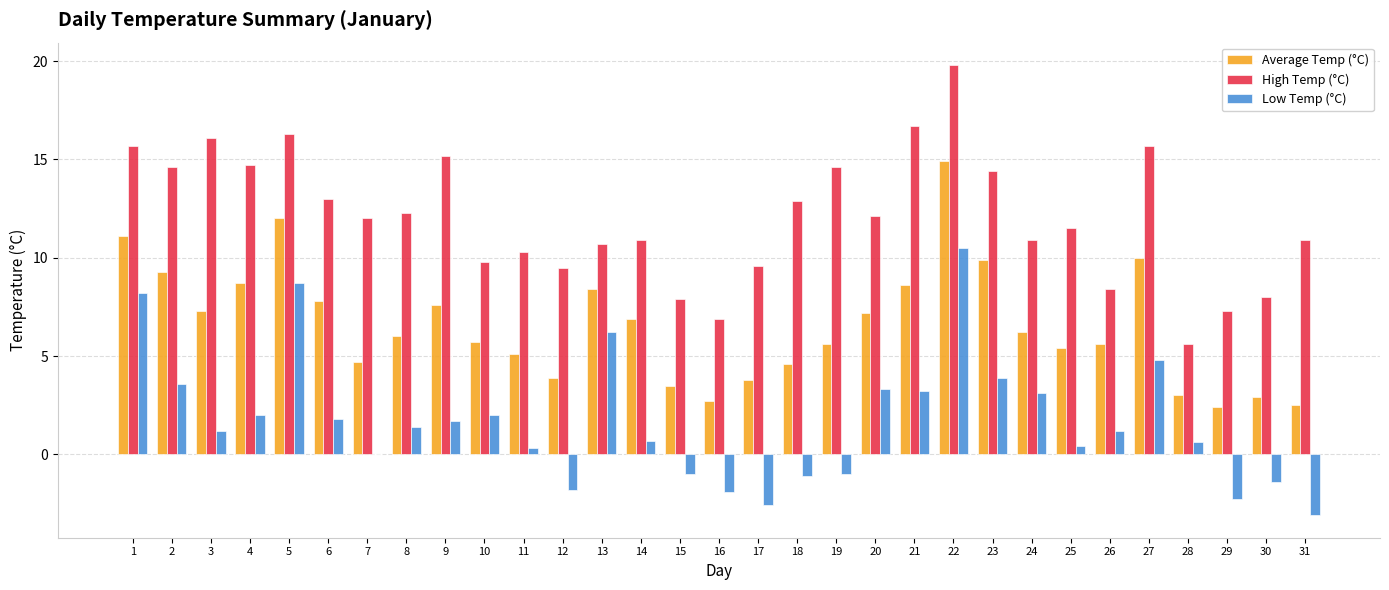

What is the maximum value shown in the chart?

19.8